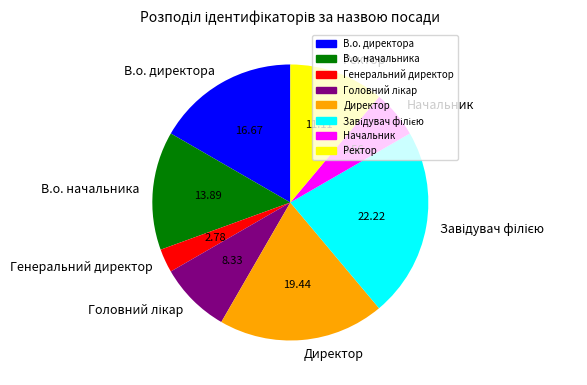

Does any single category account for the majority?

No